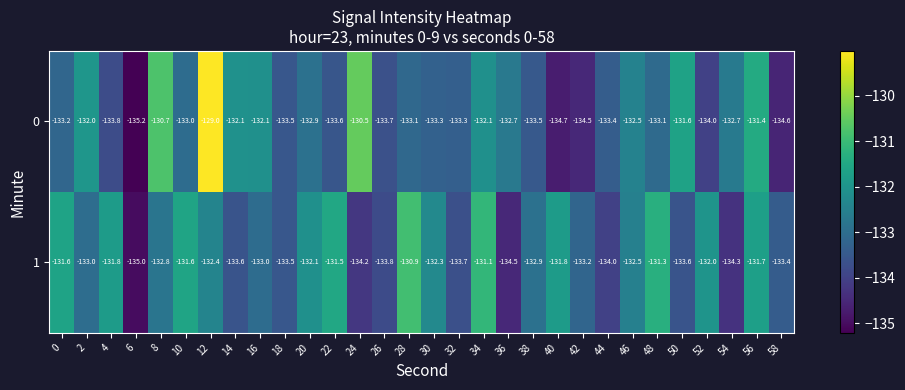

Which series has the largest range (max minus min)?

0